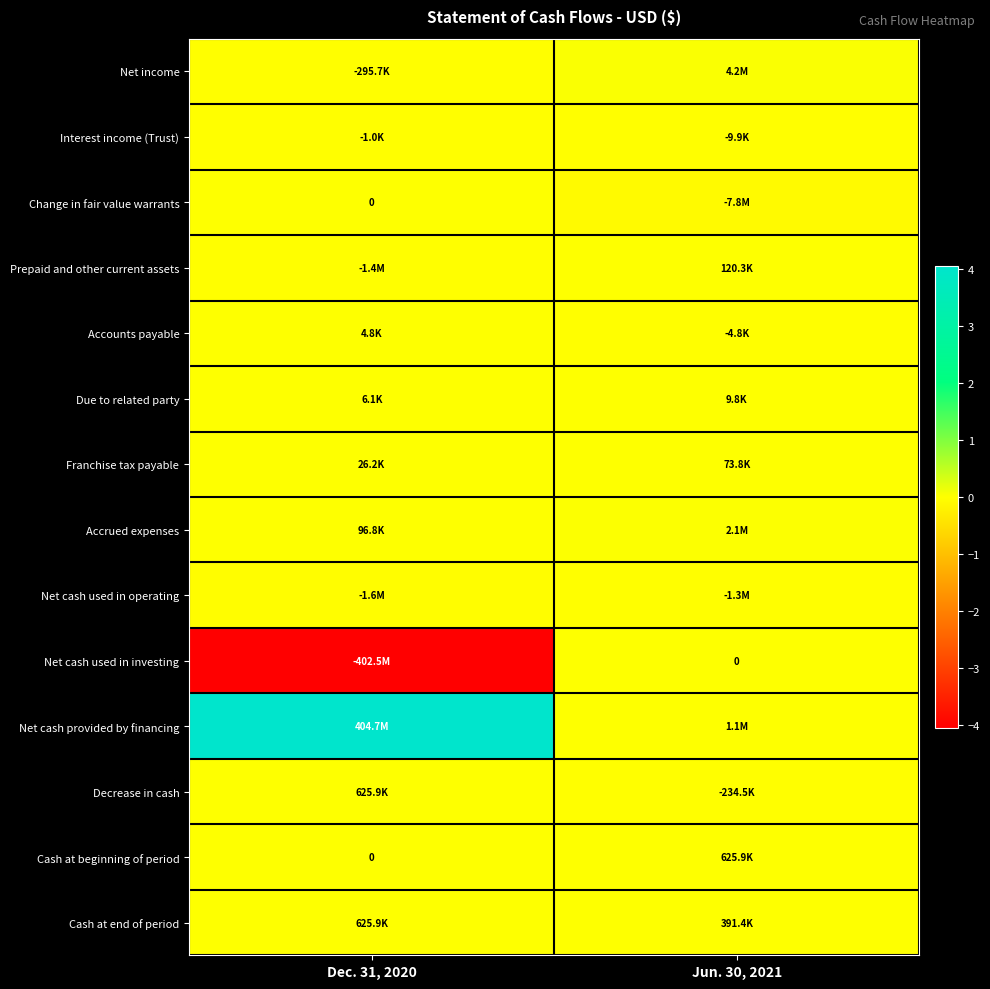

What is the difference between the maximum and minimum values in the Decrease in cash series?

860435